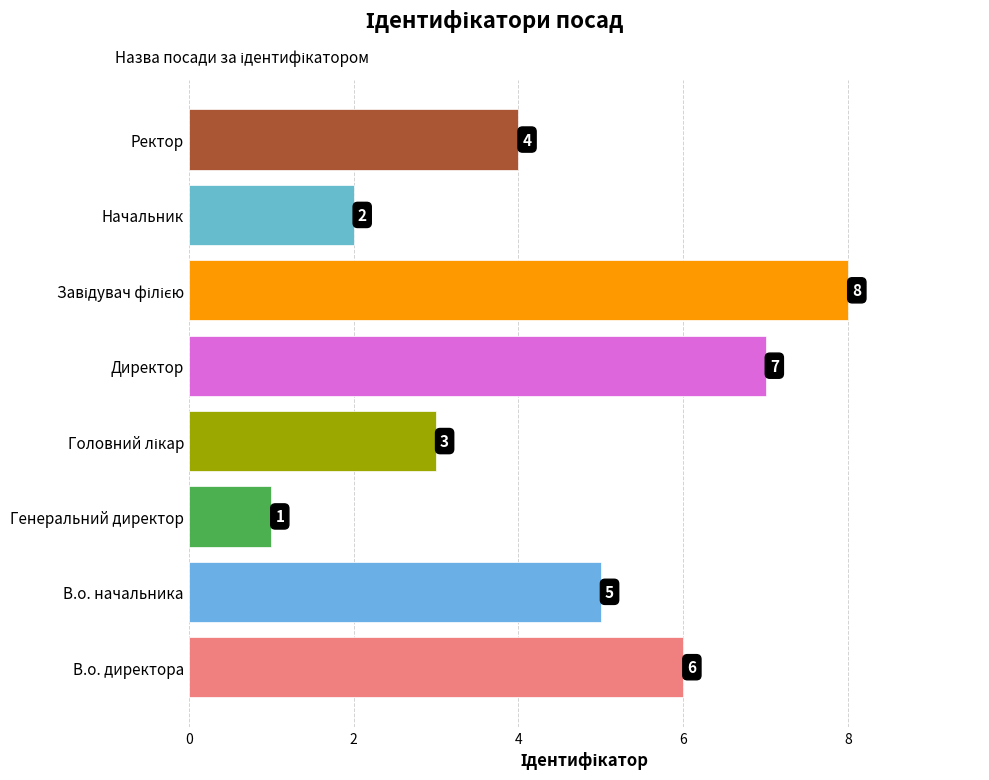

What is the greatest value displayed?

8